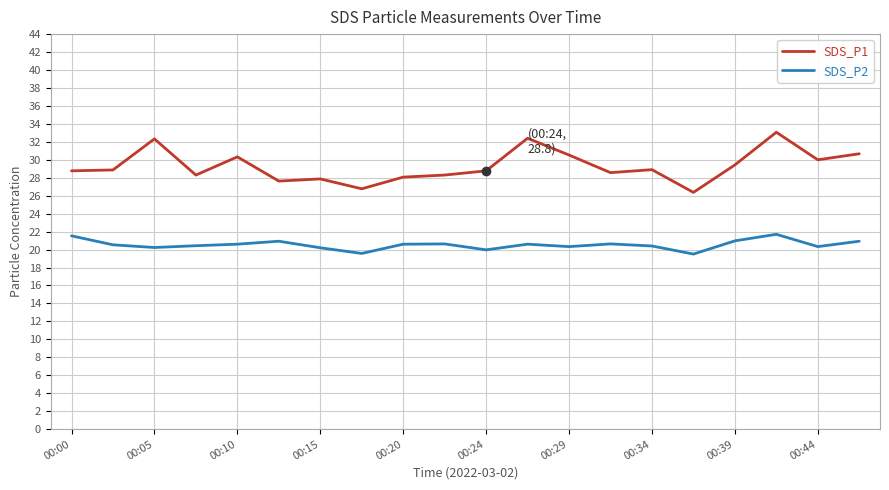

What is the difference between the second highest and second lowest values in the SDS_P2 series?

2.0